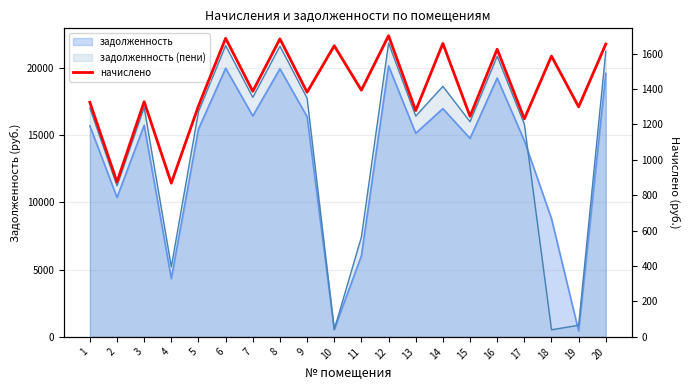

How many lines are shown in the chart?

1